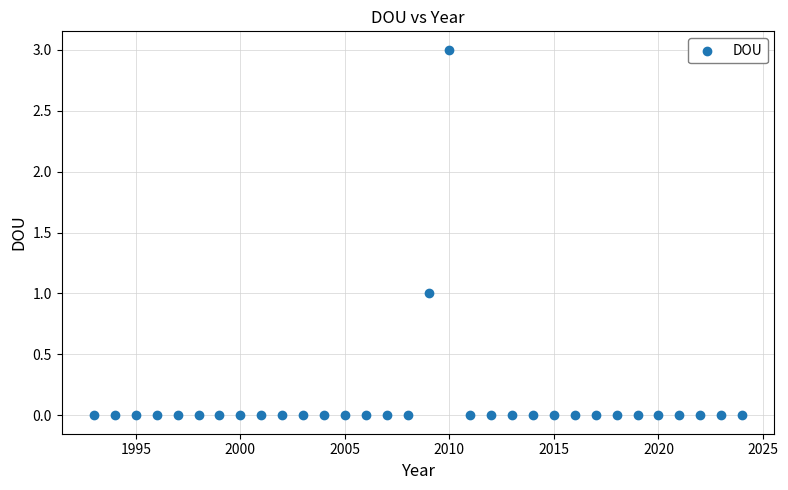

What is the range of X values (max minus min)?

31